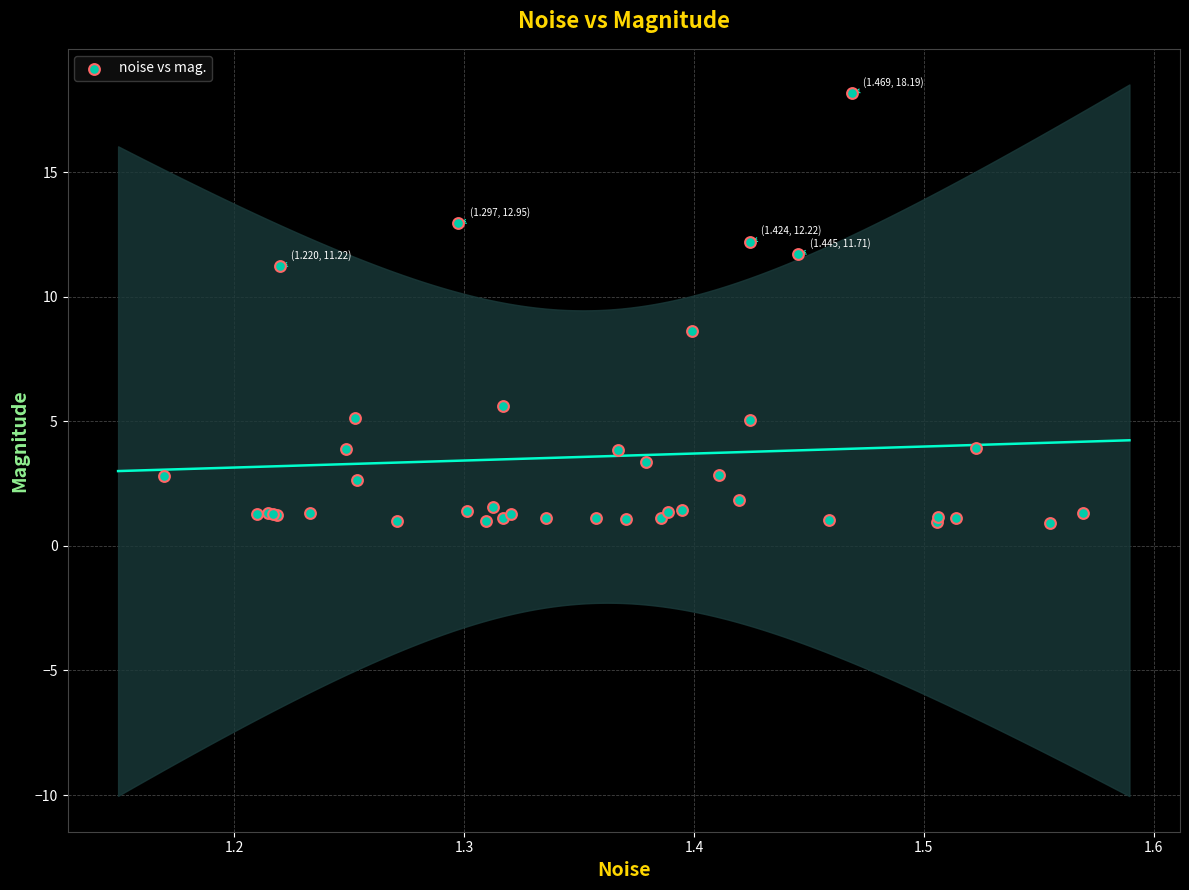

What Y value in the scatter plot is closest to 9?

8.6